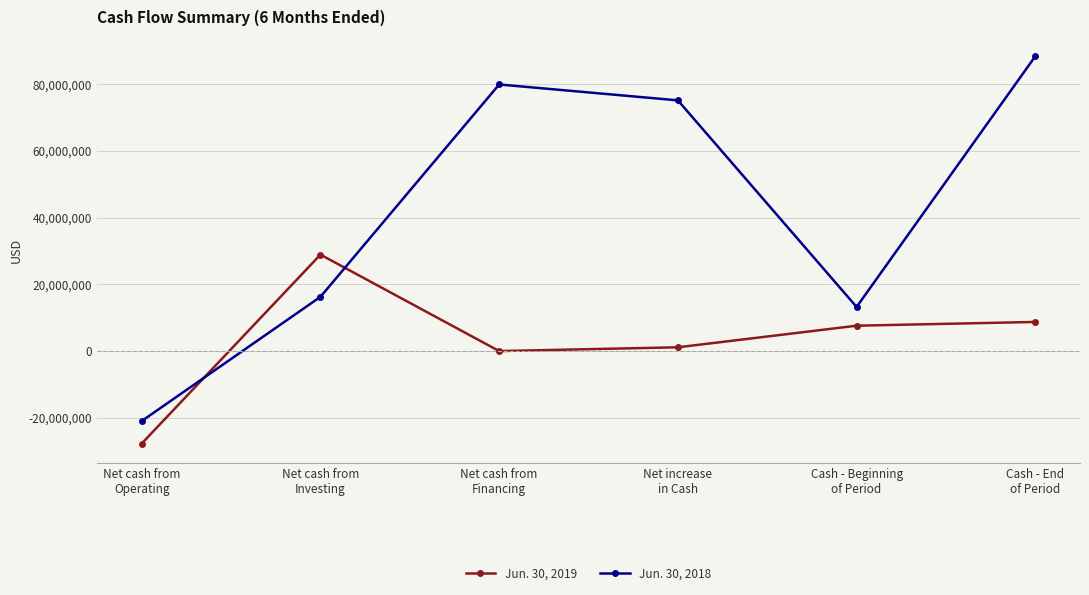

Reading left to right, extract all data points from this chart.

Jun. 30, 2019: -27716409	28903081	0	1131700	7600284	8731984
Jun. 30, 2018: -20968837	16252082	79895818	75133650	13224194	88357844